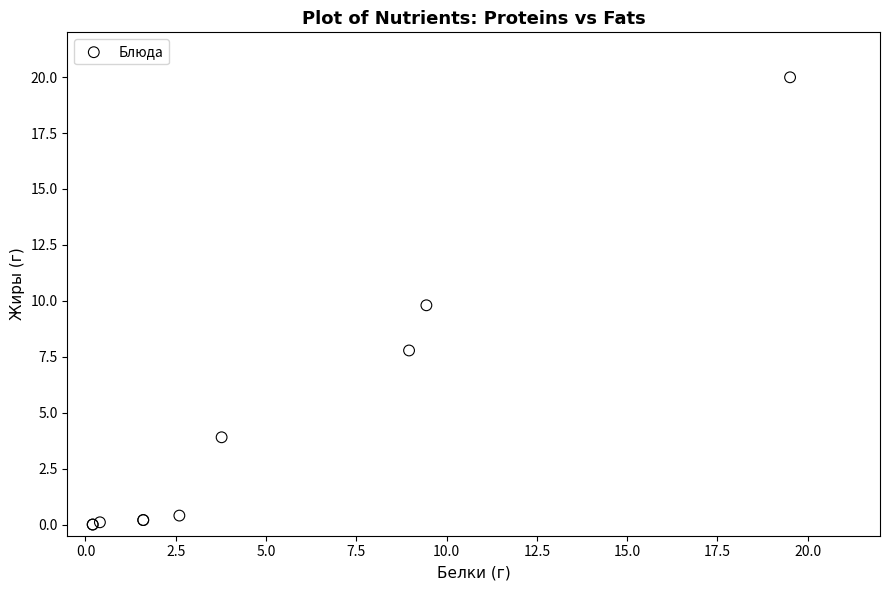

What Y value in the scatter plot is closest to 9?

9.8